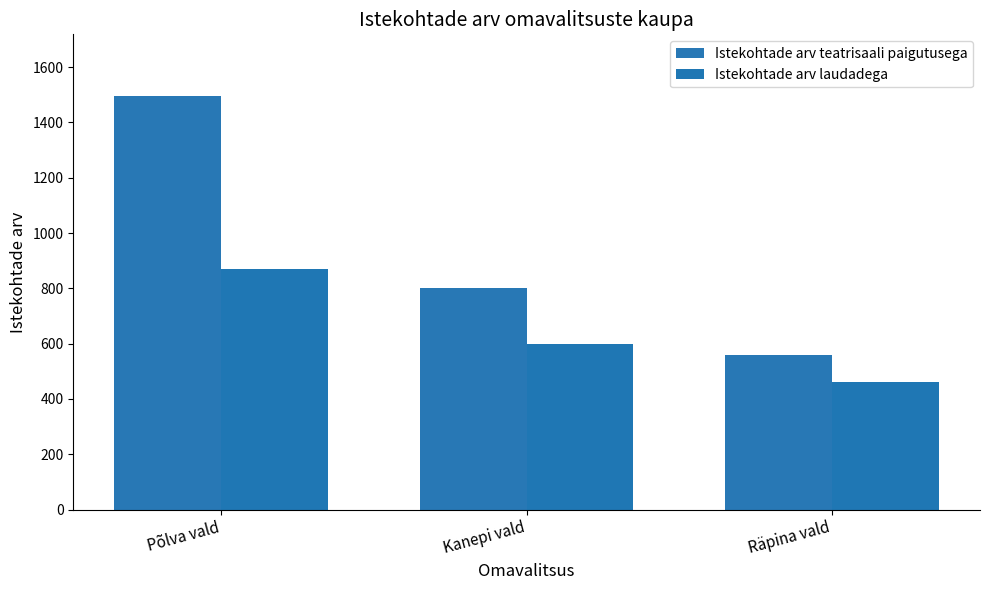

What is the sum of all Istekohtade arv laudadega values?

1930